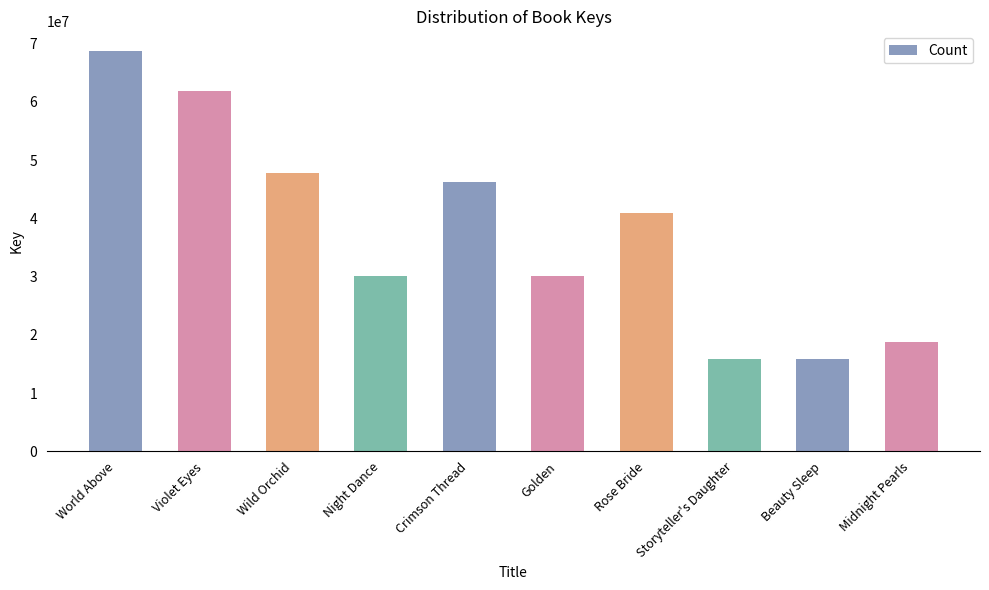

What is the maximum value shown in the chart?

68701688